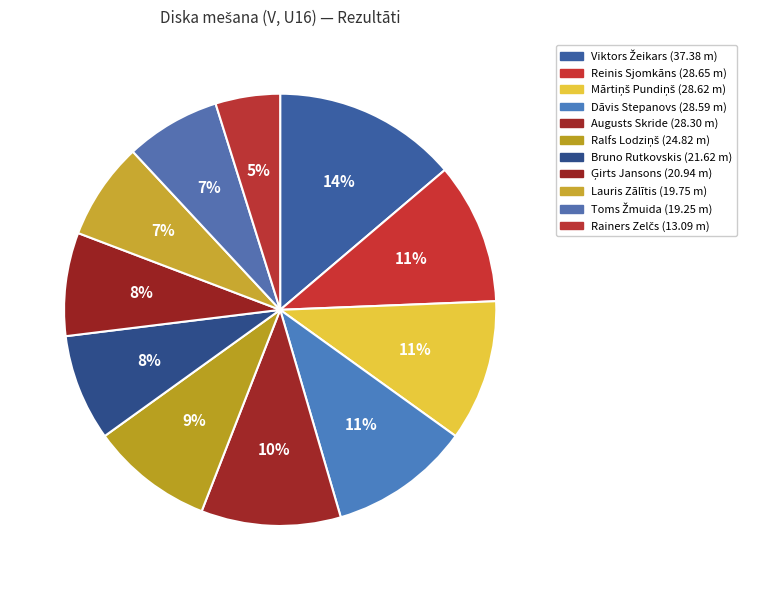

The Mārtiņš Pundiņš slice represents 11% of the pie. True or false?

True